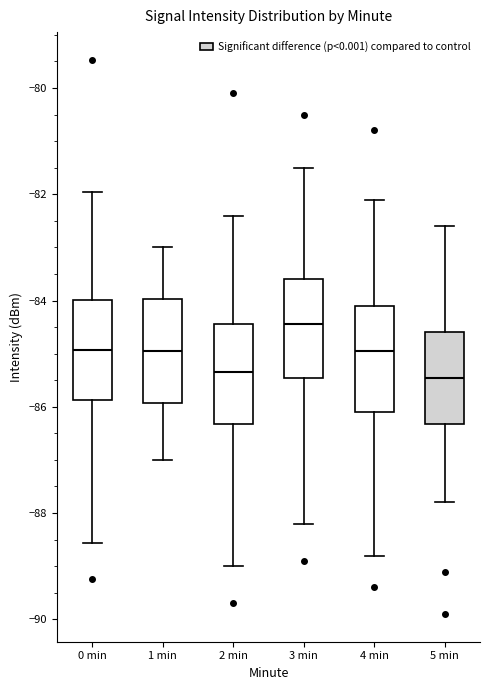

Which box's median line is the highest?

3 min